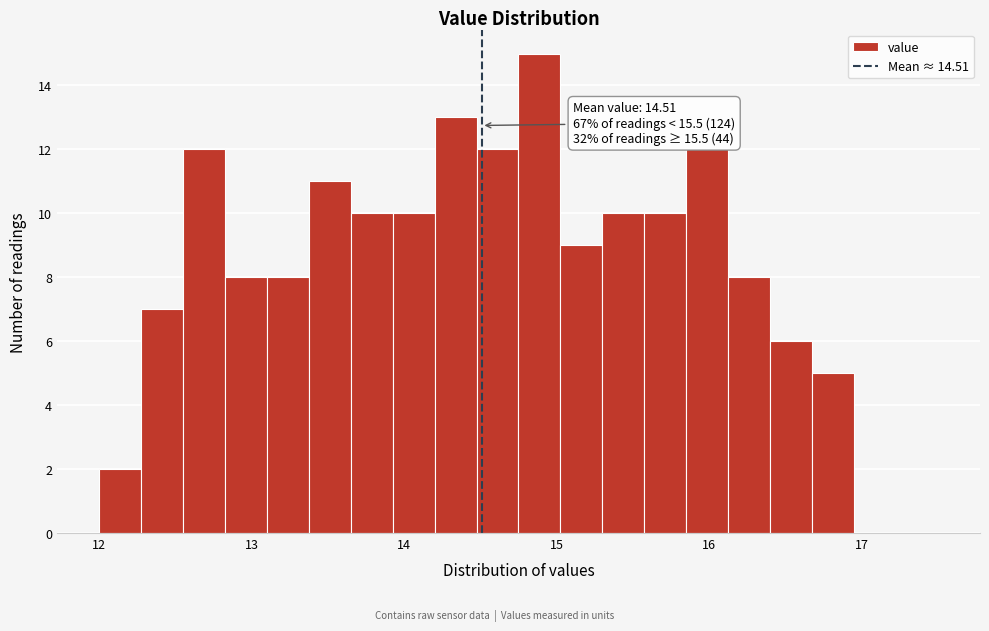

Around what value on the x-axis is the tallest bar? Give the approximate position of its centre, as read against the axis.

14.9